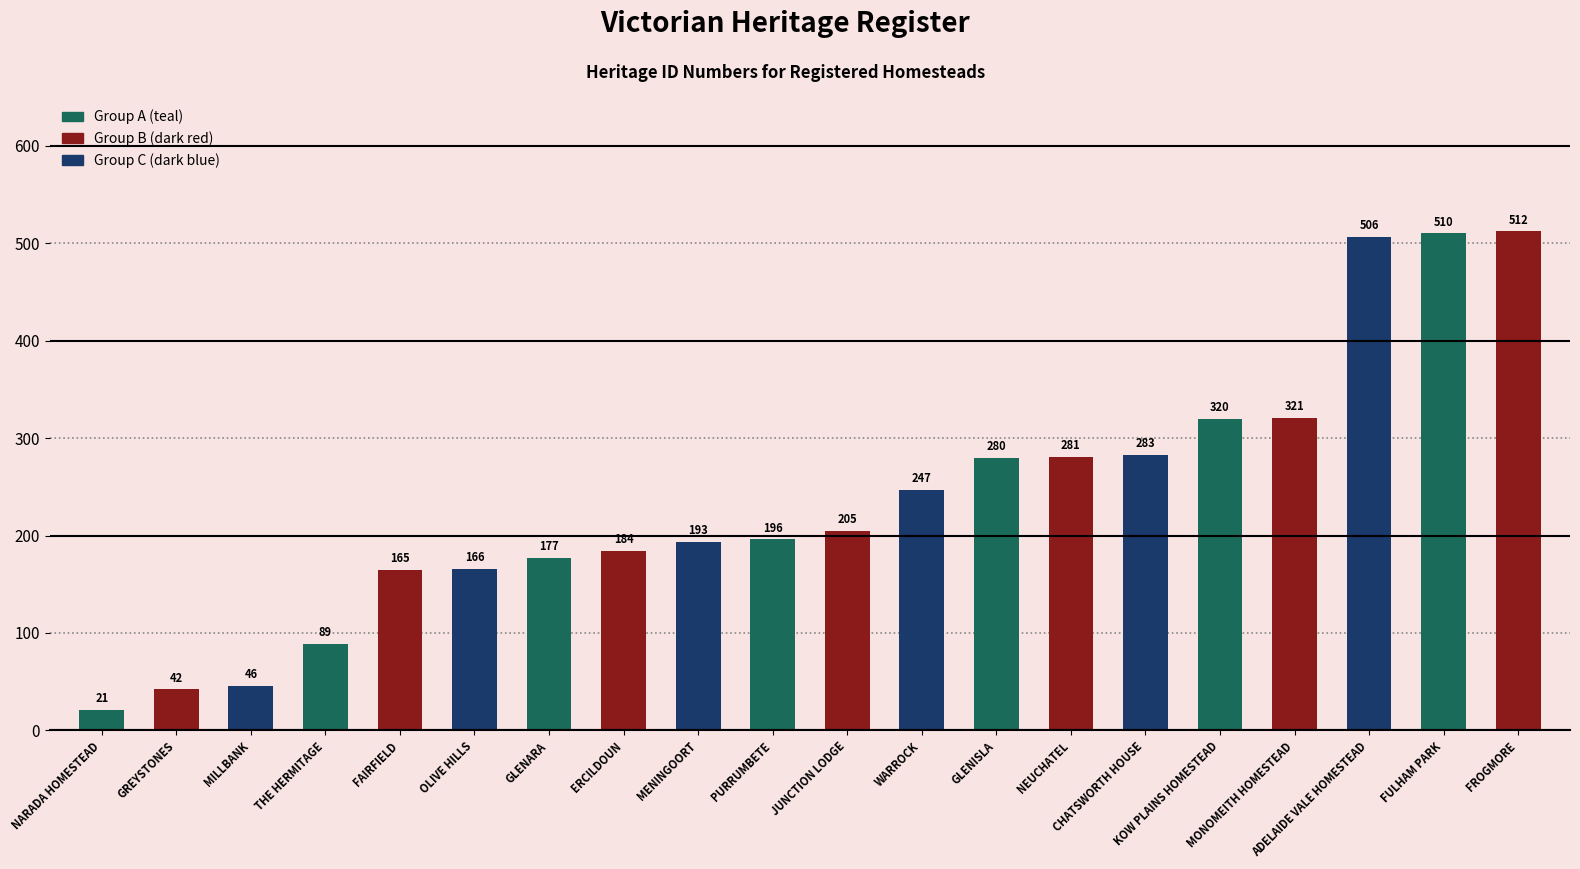

True or false: the data shows 177 at GLENARA.

True